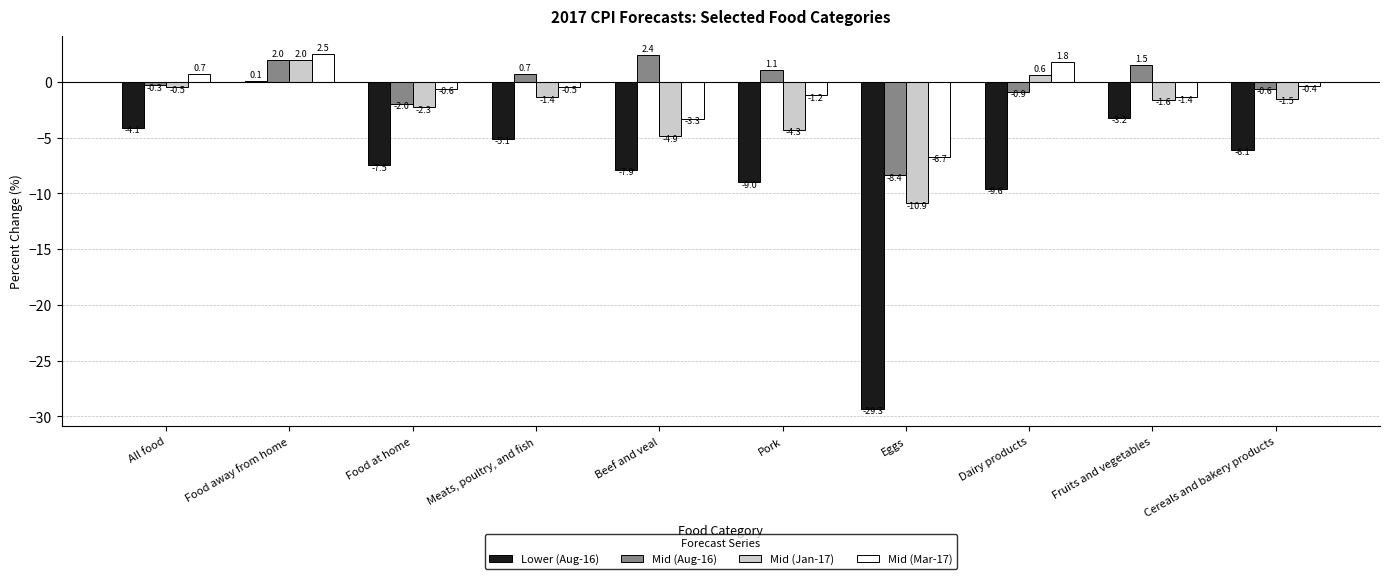

How many series are shown in this chart?

4